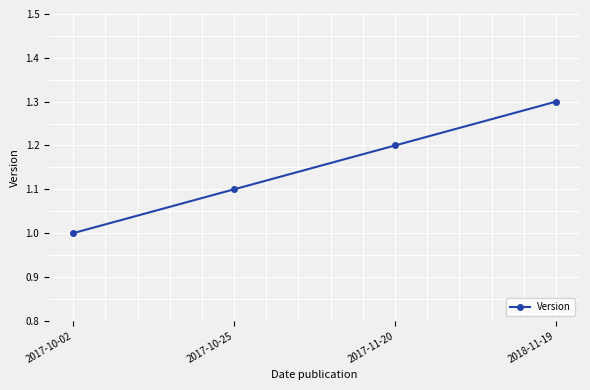

List the labels in order of value, smallest first.

2017-10-02, 2017-10-25, 2017-11-20, 2018-11-19